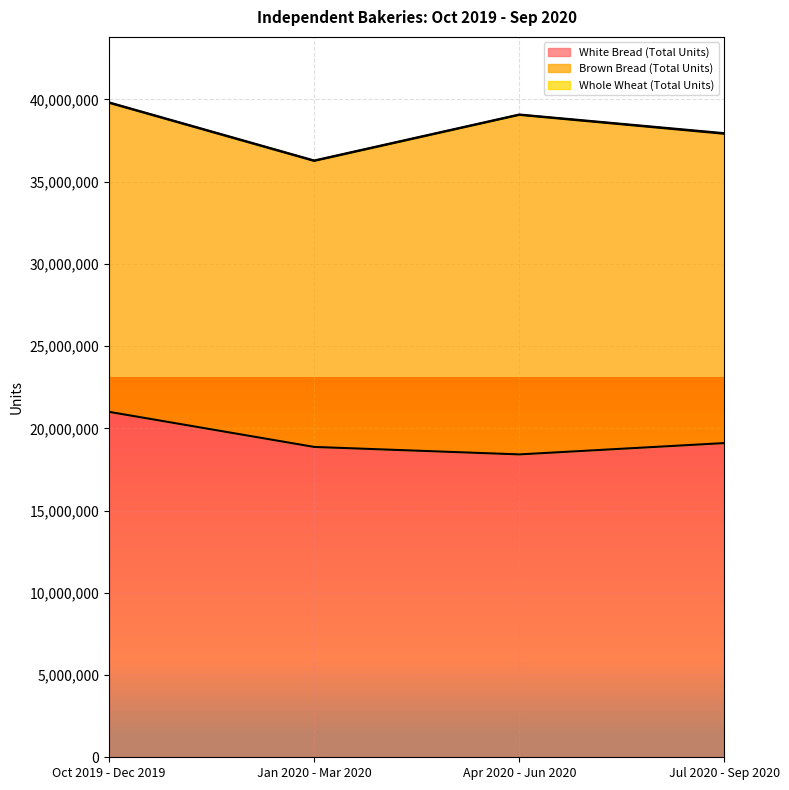

What is the total value across all series at Jan 2020 - Mar 2020?

36291259